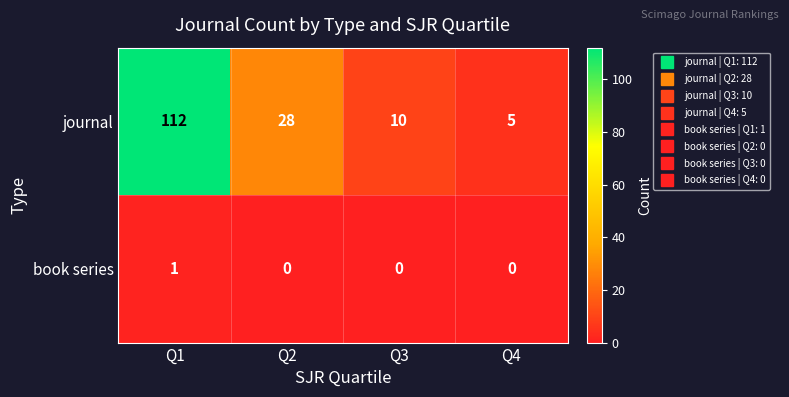

Rank the series by their maximum value, from lowest to highest.

book series, journal